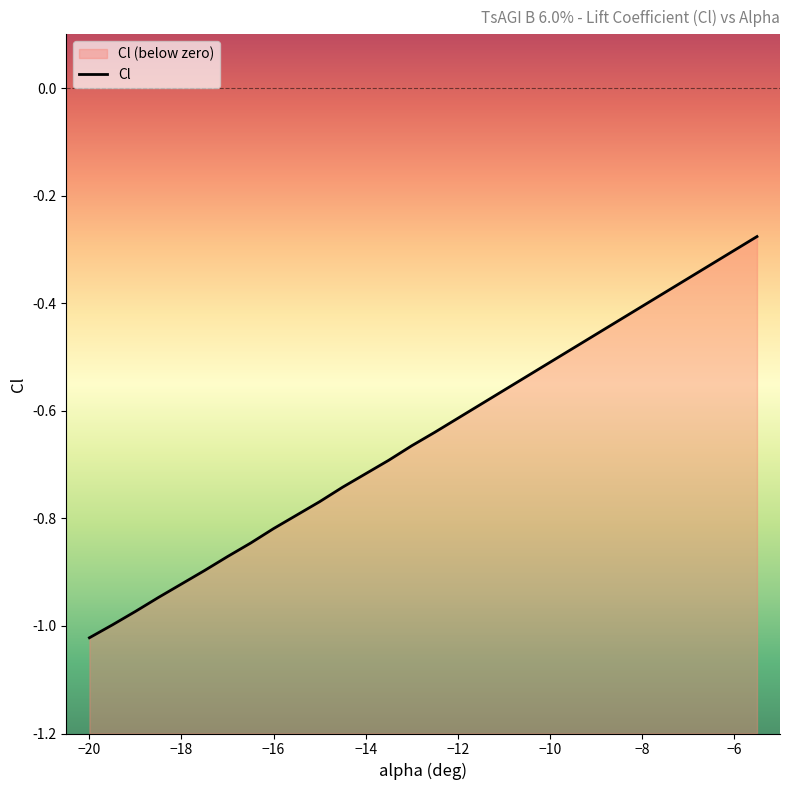

What is the difference between the maximum and minimum values?

0.7